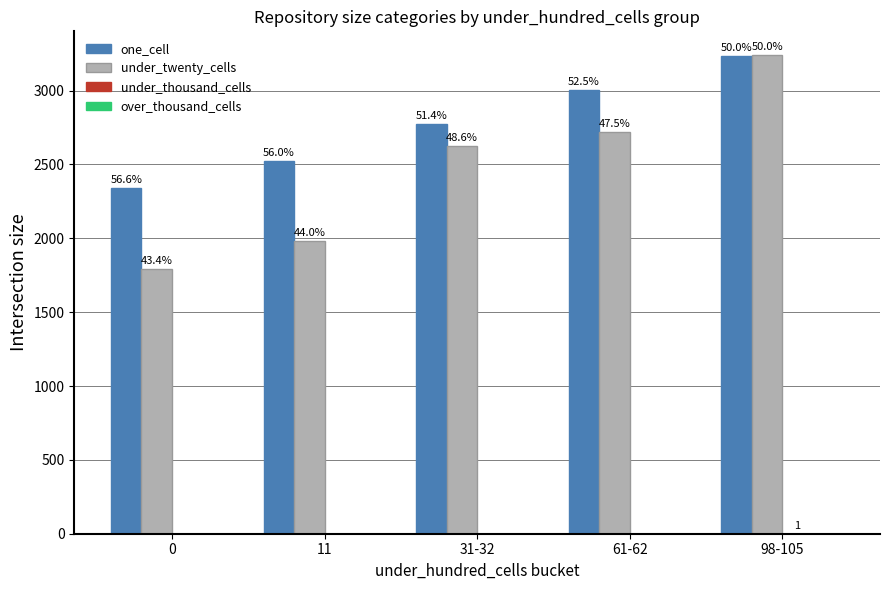

Are the bars grouped side by side (vs. stacked)?

Yes